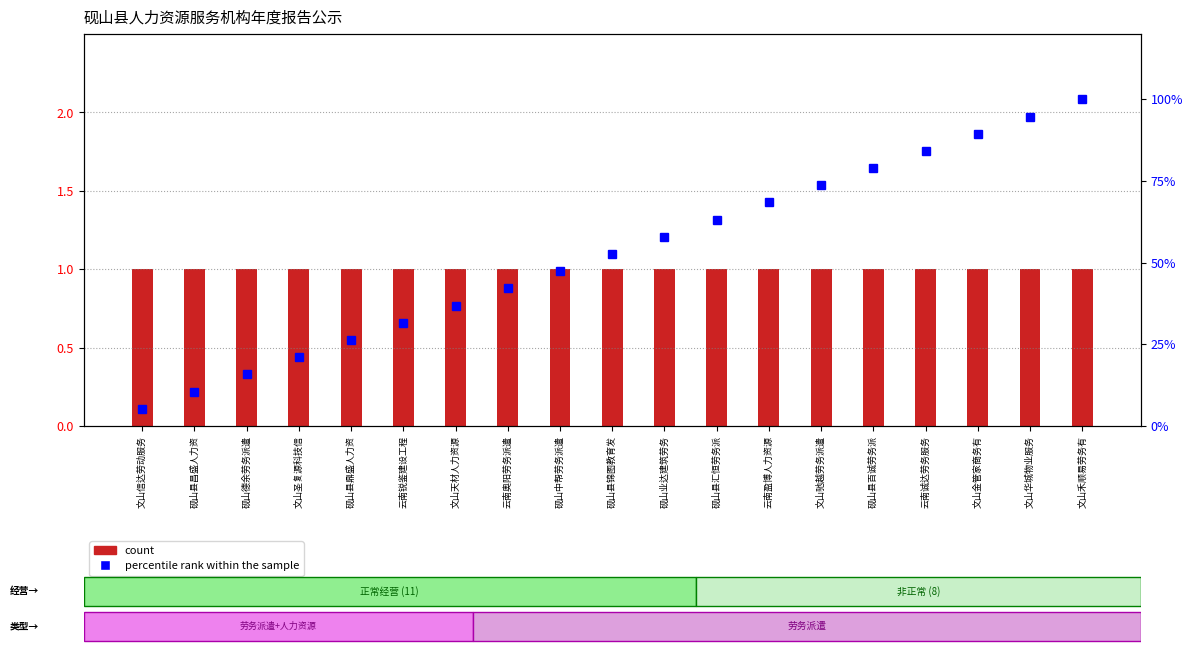

Rank the series at 文山华城物业服务 from lowest to highest value.

count, percentile rank within the sample